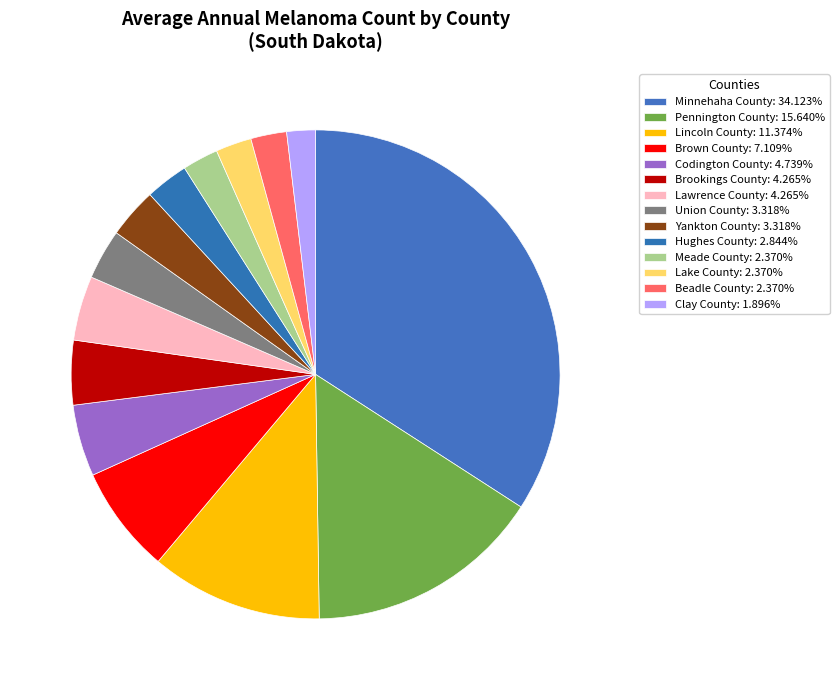

How many slices are in this pie chart?

14